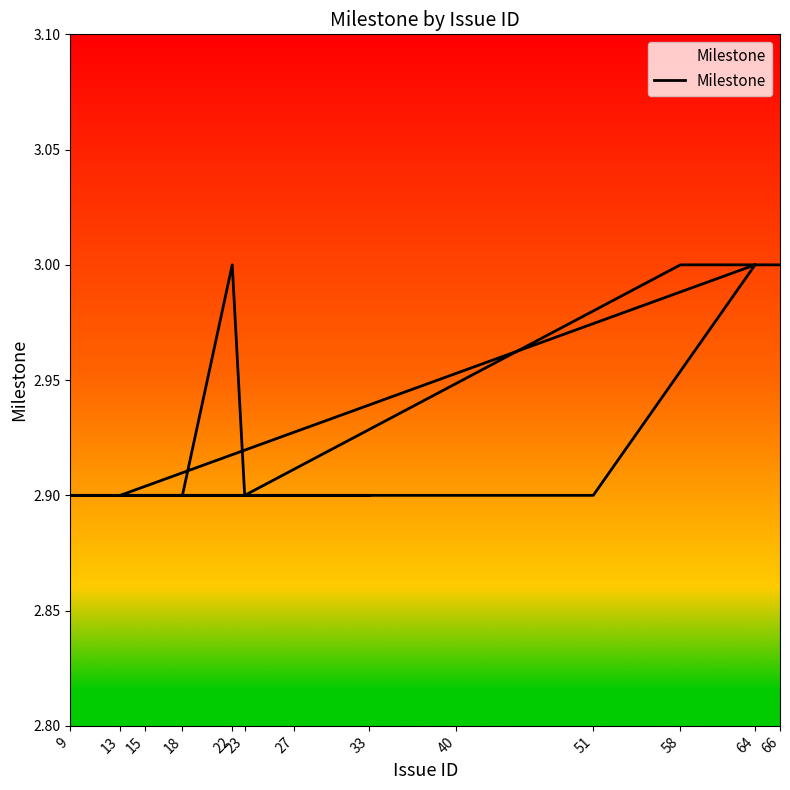

What is the change in value from 18 to 66?

+0.1